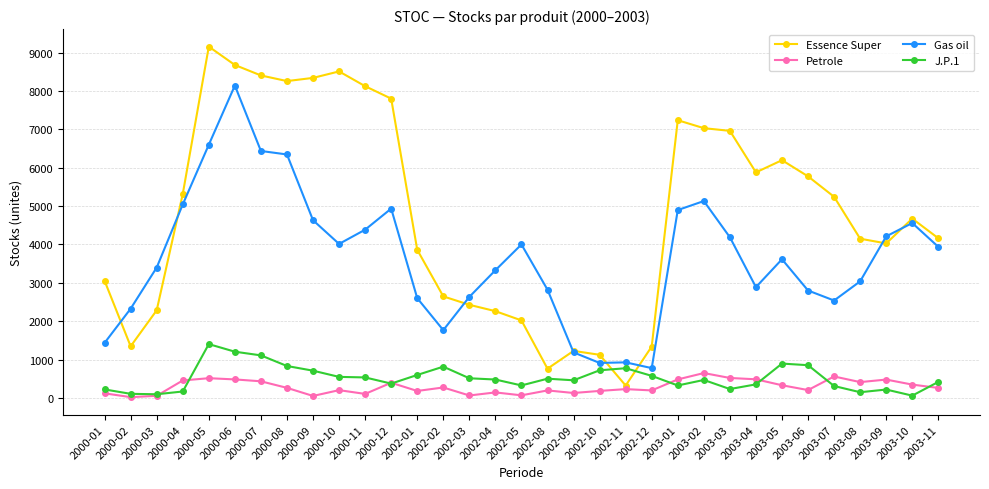

What is the average value of the J.P.1 series?

524